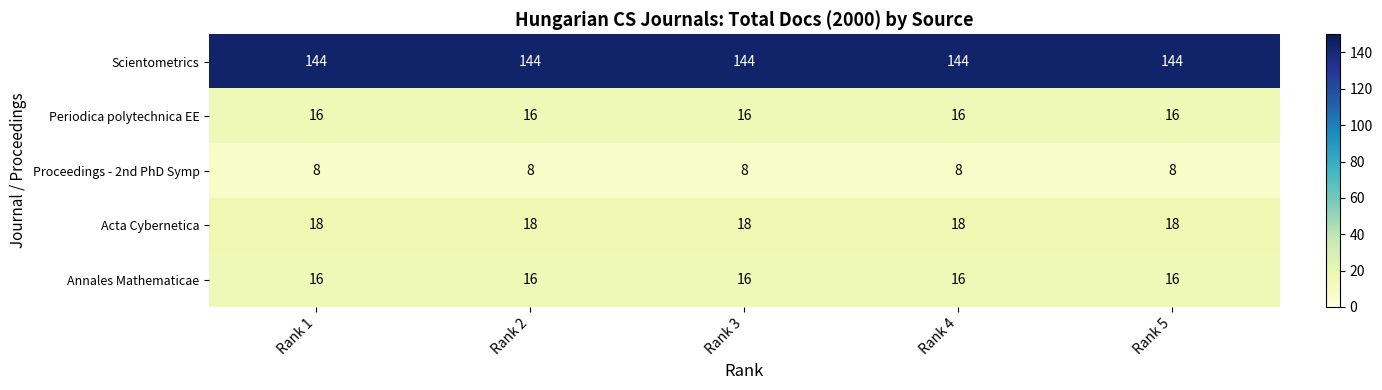

Is the value of Scientometrics at Rank 3 greater than the value of Acta Cybernetica at Rank 2?

Yes